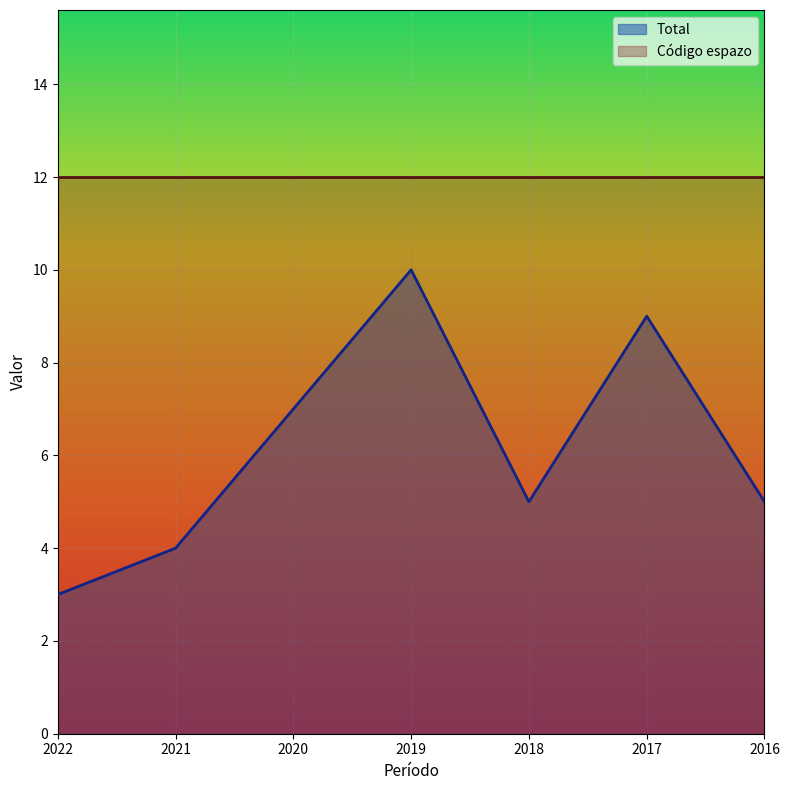

Reading left to right, extract all data points from this chart.

3	4	7	10	5	9	5